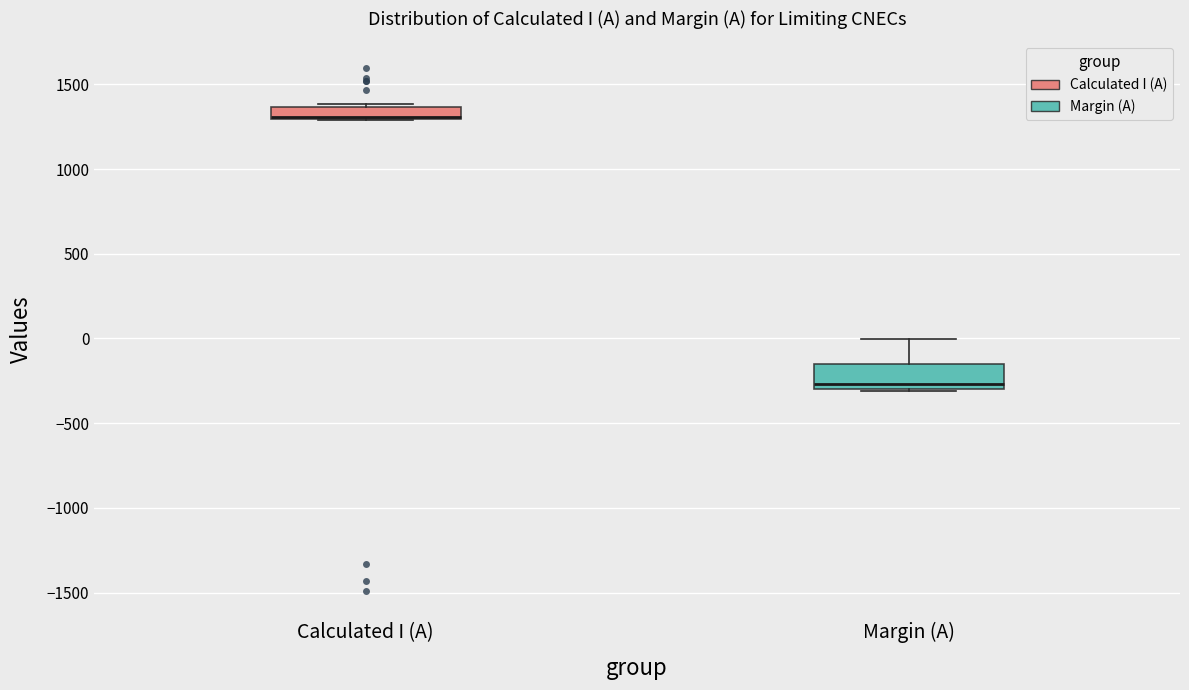

Where is the lower edge of the box for Calculated I (A) on the y-axis? The values are not printed on the chart, so give them approximately, as read against the axis.

1300